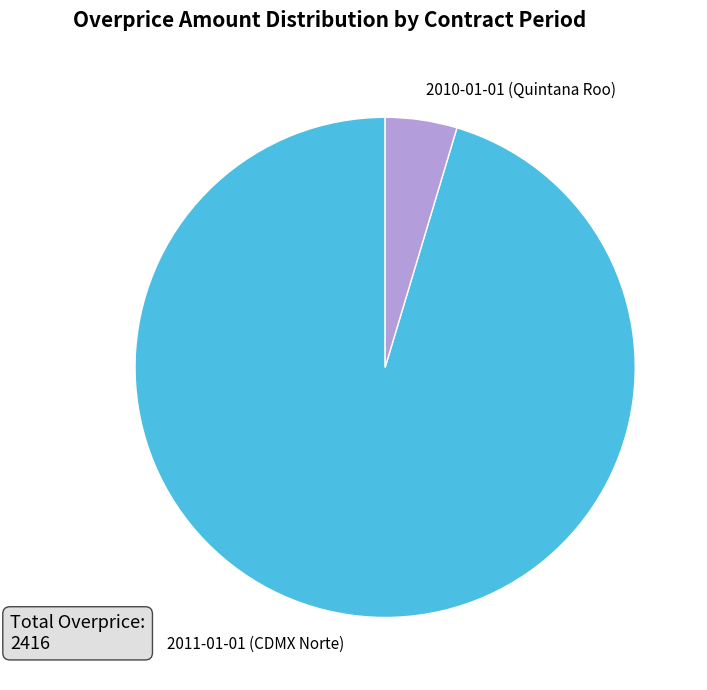

What is the smallest slice in the pie chart?

2010-01-01 (Quintana Roo)